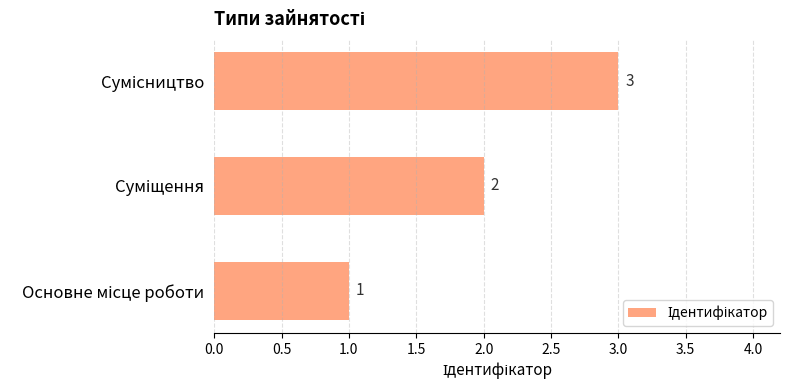

Does the chart contain stacked bars?

No